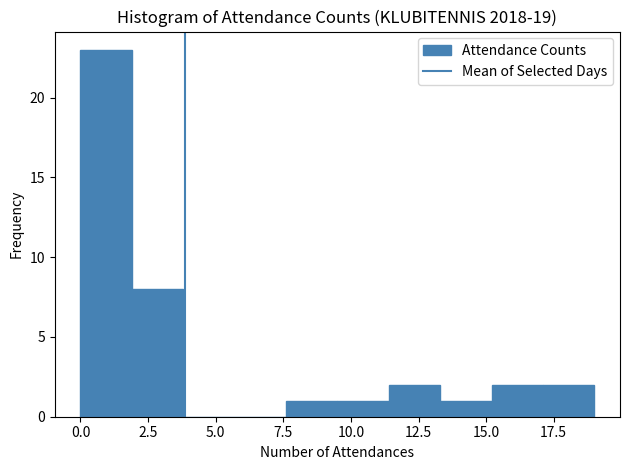

Around what value on the x-axis is the tallest bar? Give the approximate position of its centre, as read against the axis.

1.0